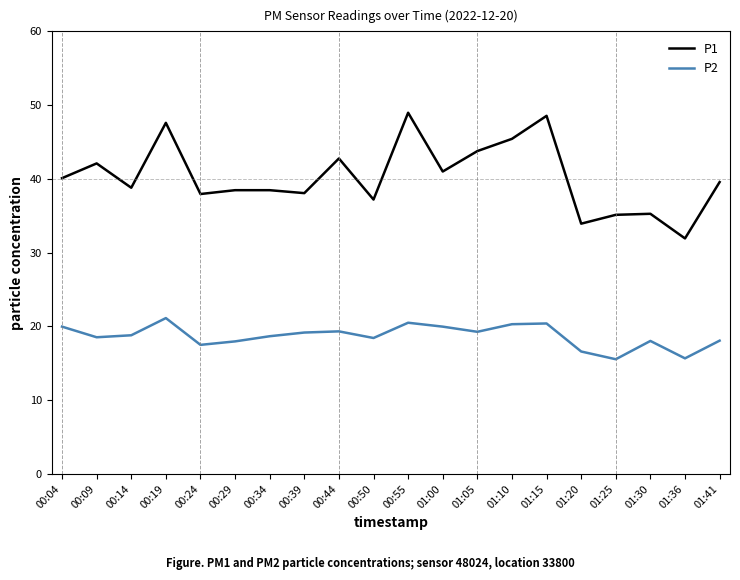

At which label does P1 first exceed 39?

00:04